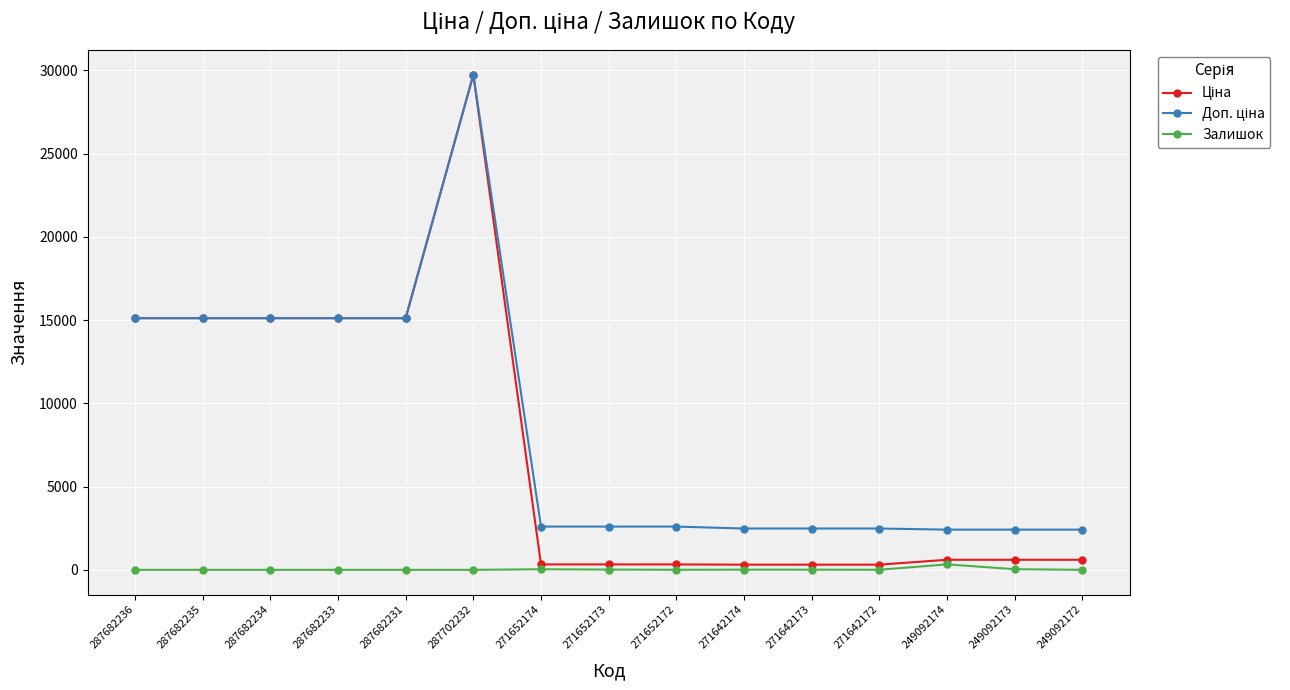

True or false: Залишок has a value of 15.0 at 271652173.

True